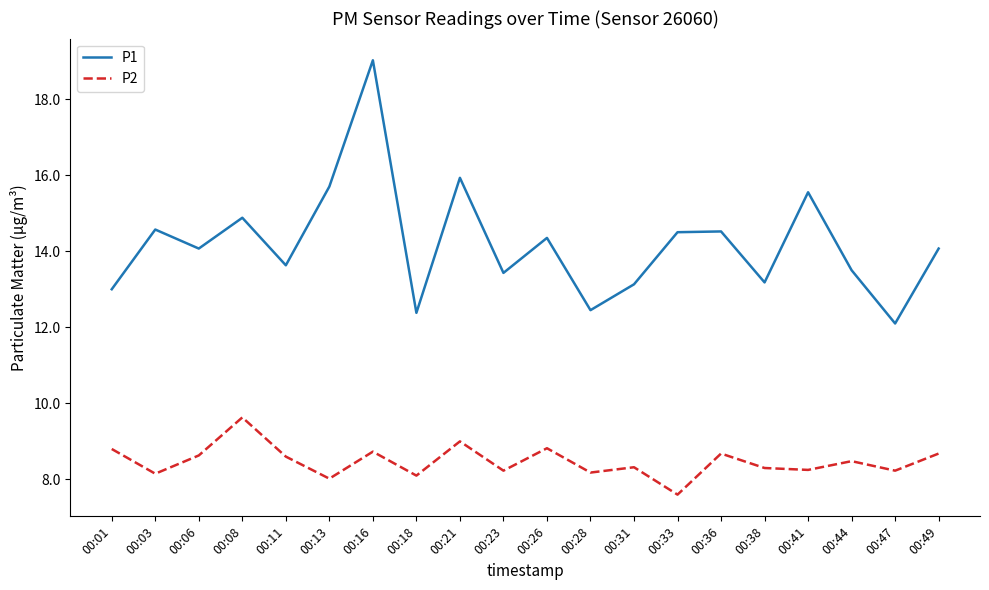

True or false: P2 and P1 cross at least once.

False